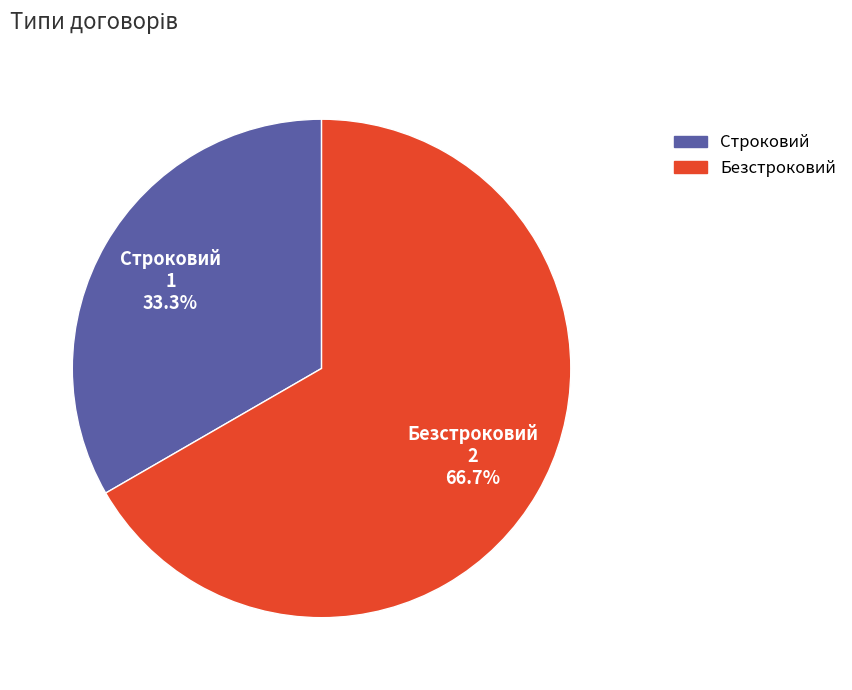

Between Строковий and Безстроковий, which is larger?

Безстроковий